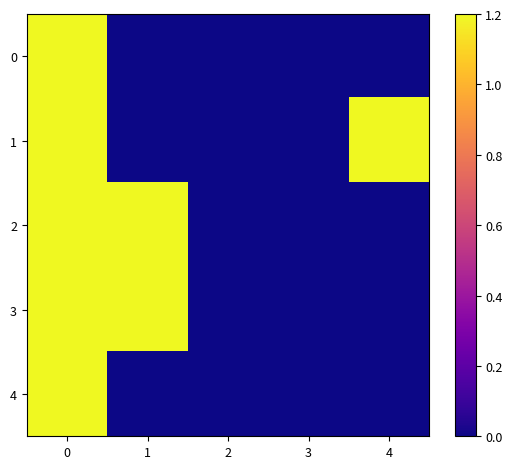

What is the spread (max minus min) of values at 1?

1.2